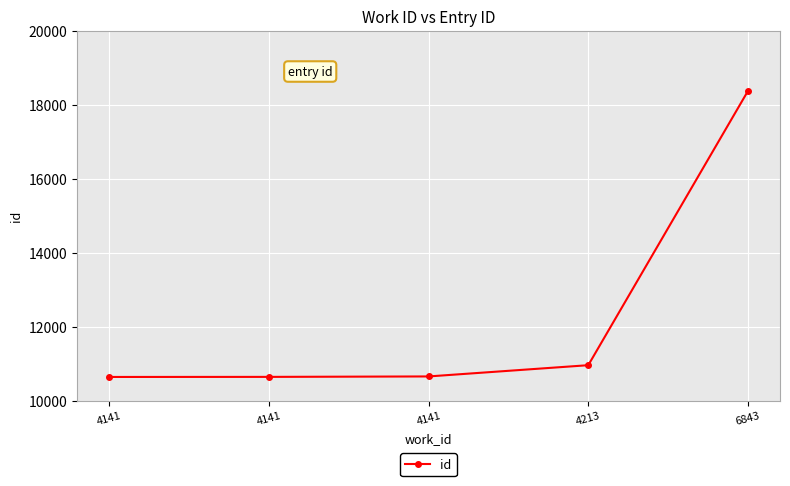

Reading left to right, list all the values displayed in this chart.

4141=10644	4141=10646	4141=10658	4213=10962	6843=18373